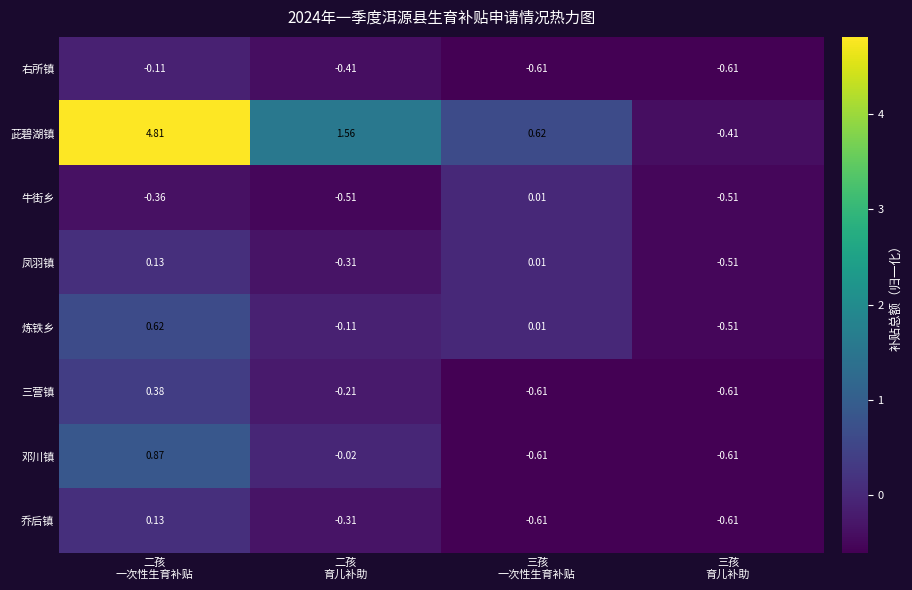

Which series has the widest spread of values?

茈碧湖镇